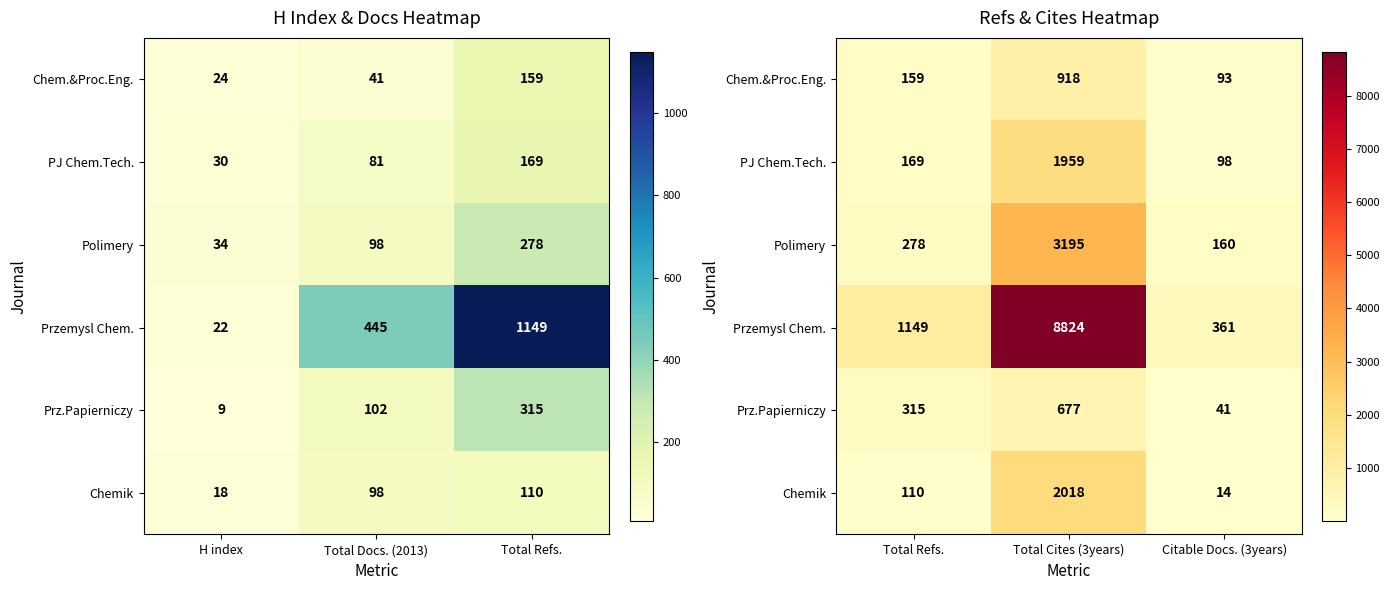

The Przemysl Chem. series shows 1984 at Total Refs.. True or false?

False